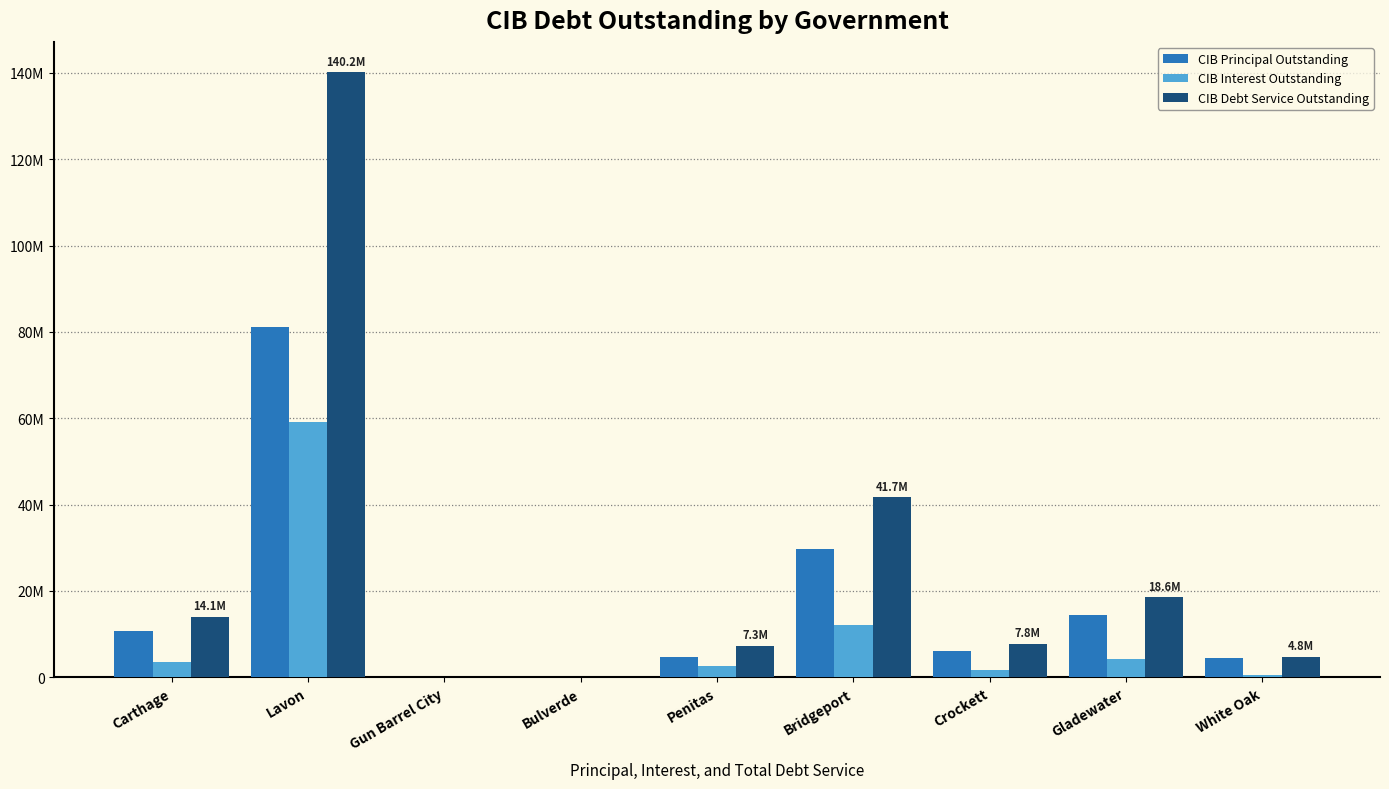

Reading left to right, transcribe all the data shown in this chart.

CIB Principal Outstanding: 10605000.0	81076000.0	0.0	0.0	4680000.0	29635000.0	6113000.0	14364000.0	4350000.0
CIB Interest Outstanding: 3447459.4	59093374.8	0.0	0.0	2661533.7	12067407.8	1682386.4	4238406.8	416500.0
CIB Debt Service Outstanding: 14052459.4	140169374.8	0.0	0.0	7341533.7	41702407.8	7795386.4	18602406.8	4766500.0